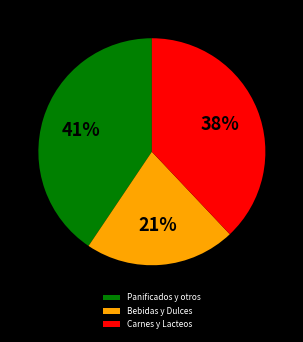

Between Panificados y otros and Bebidas y Dulces, which is larger?

Panificados y otros